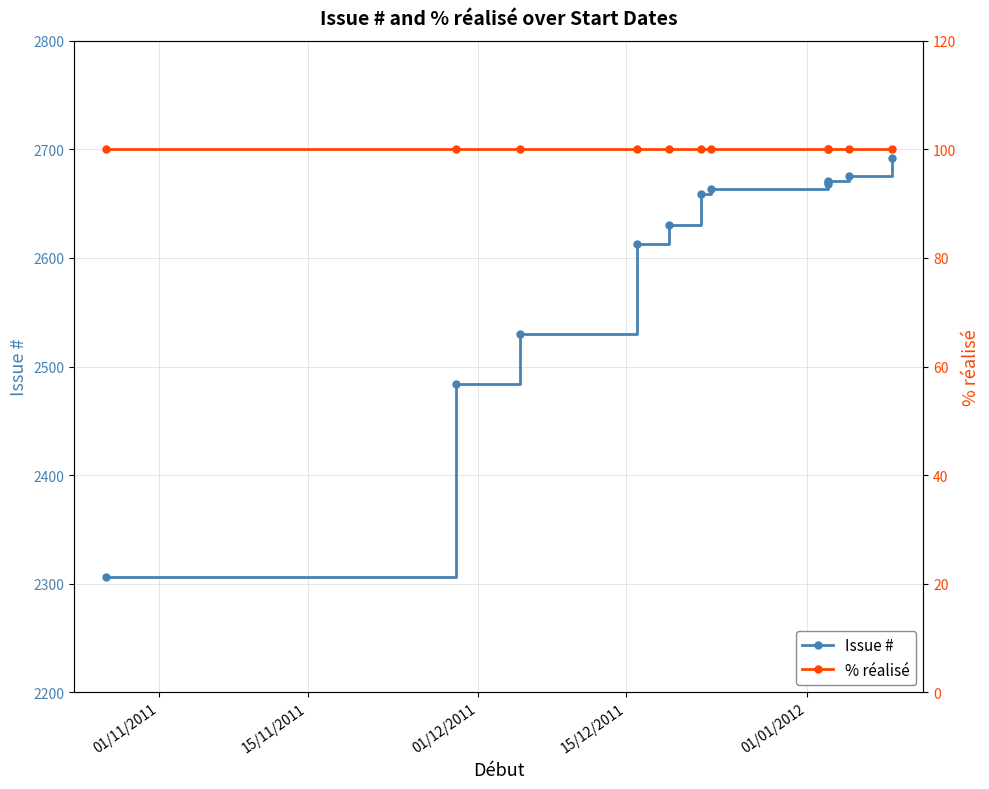

Is it true that Issue # equals 563 at 9?

False